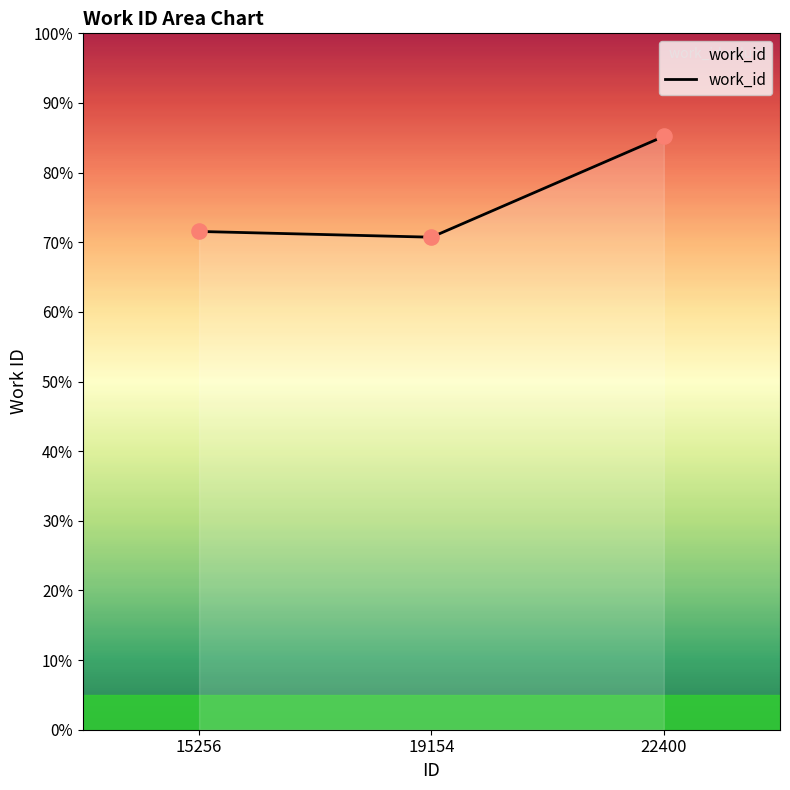

What is the ratio of the value at 22400 to the value at 15256?

1.2